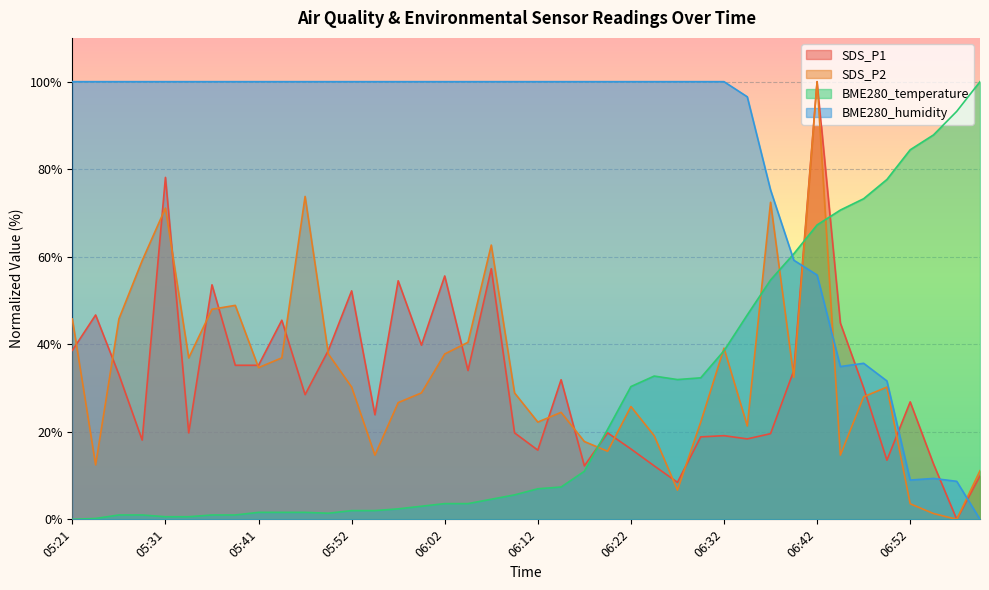

Is it true that SDS_P1 equals 26.1 at 06:10?

False